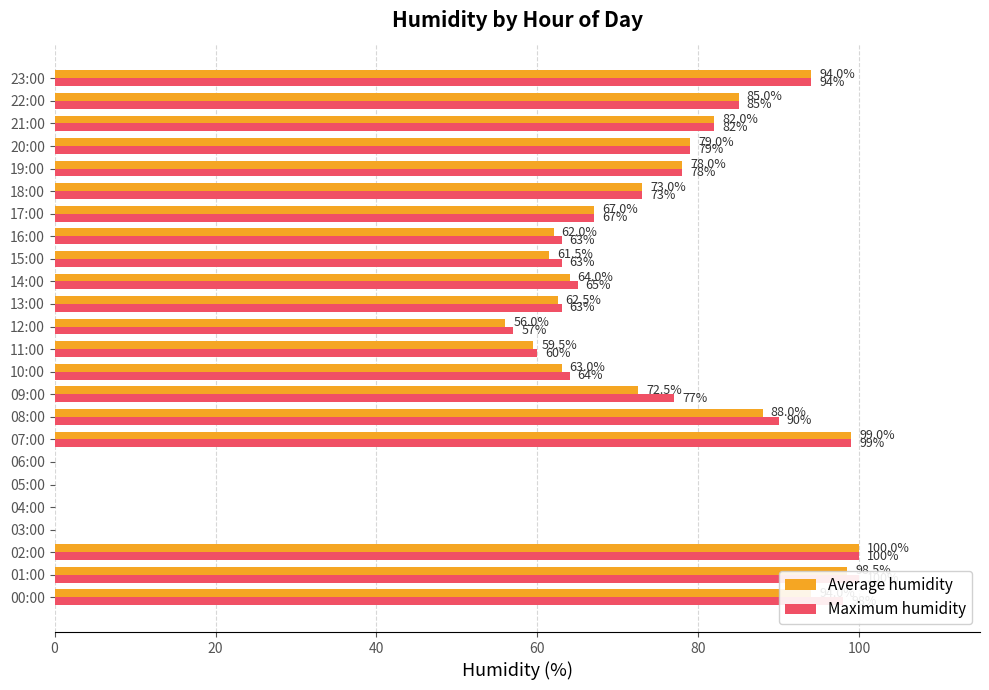

How many values in Maximum humidity are above zero?

20